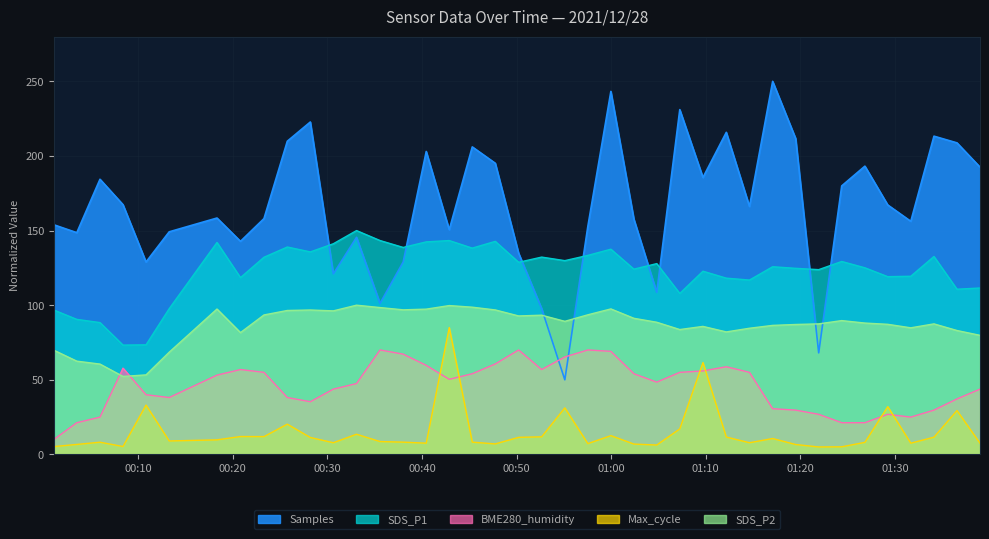

Read the SDS_P2 value at 2021/12/28 01:19:30.

87.1